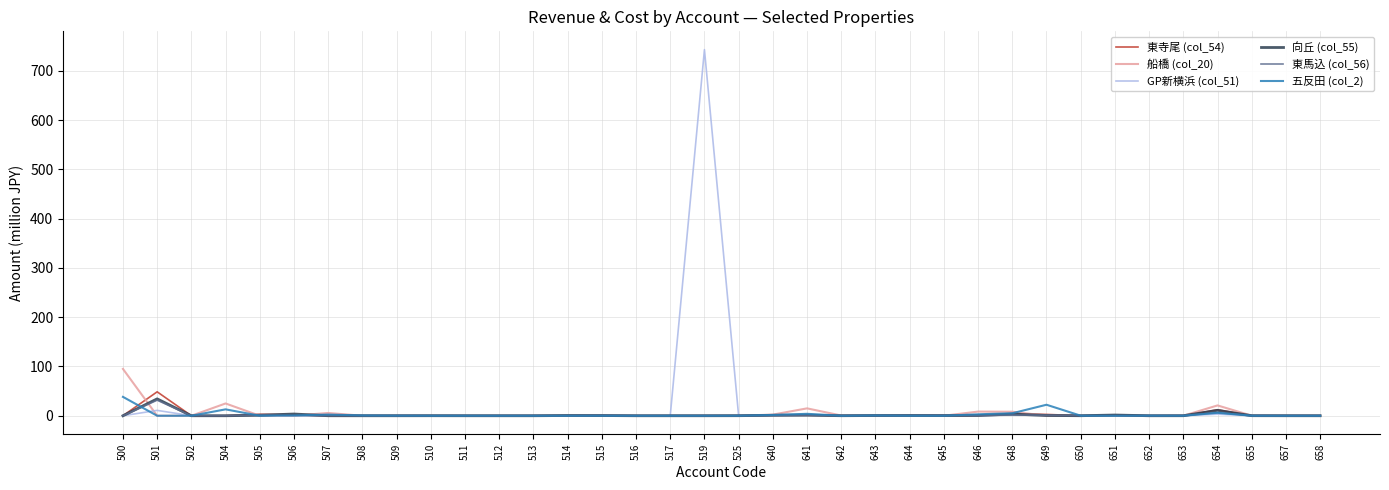

At which label is GP新横浜 (col_51) closest to 371?

501